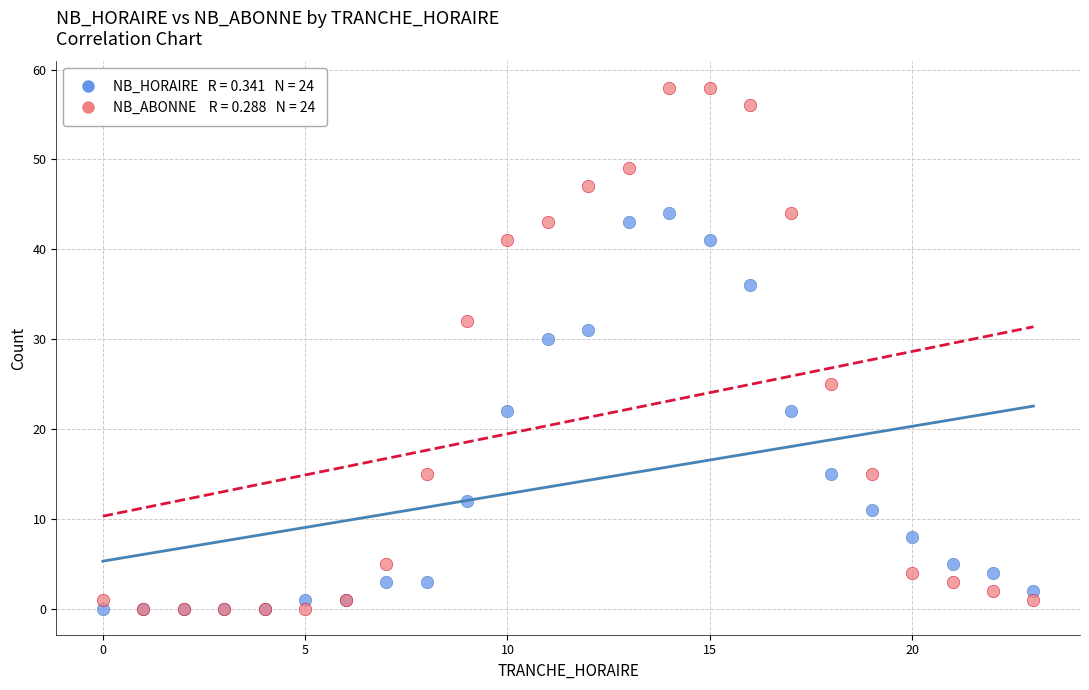

Across all series, what Y value is closest to 29?

30